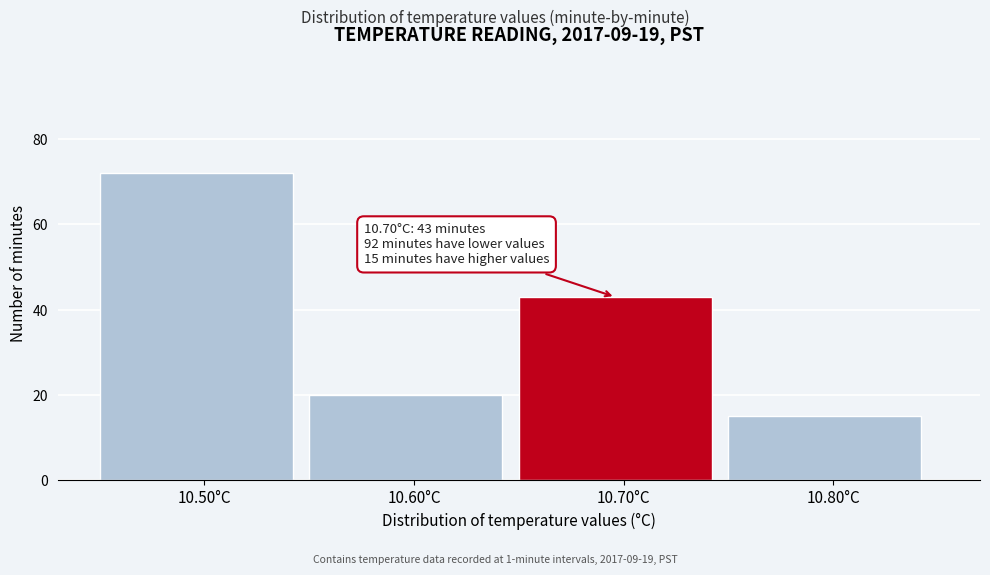

Which range on the x-axis has the tallest bar?

10.45 to 10.55